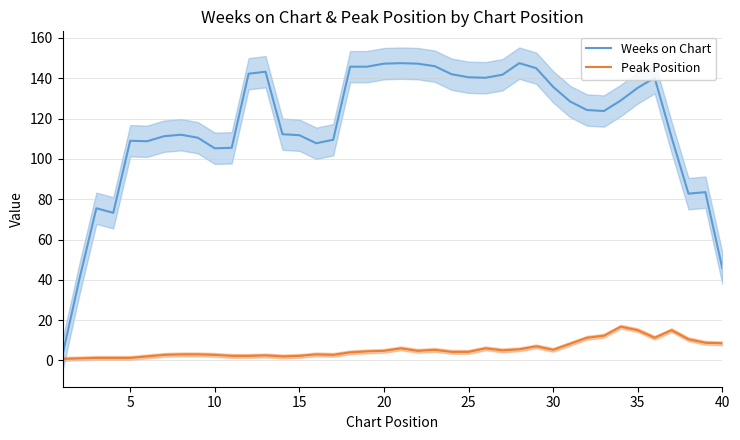

How many interior local peaks does the Peak Position series have?

8